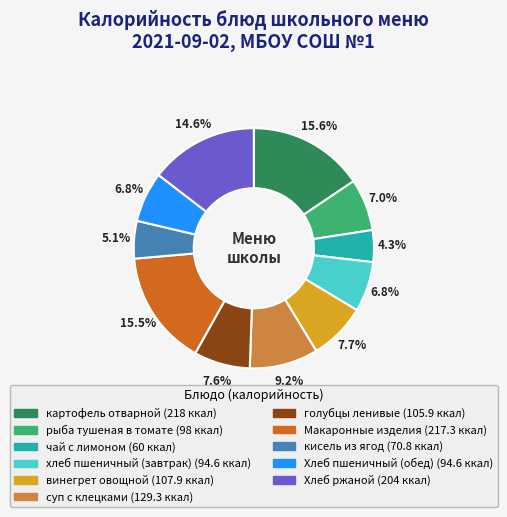

Approximately how many times larger is the value at суп с клецками compared to рыба тушеная в томате?

1.3